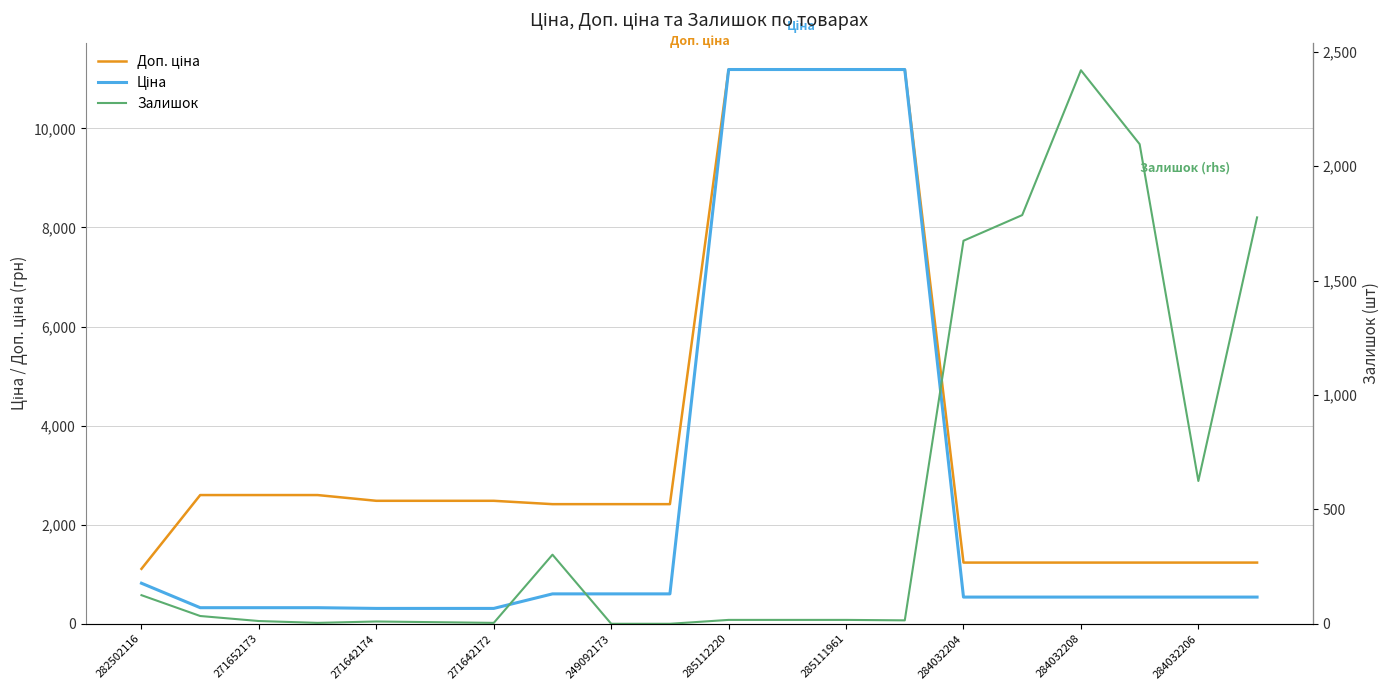

Rank the series by their average value, from highest to lowest.

Доп. ціна, Ціна, Залишок